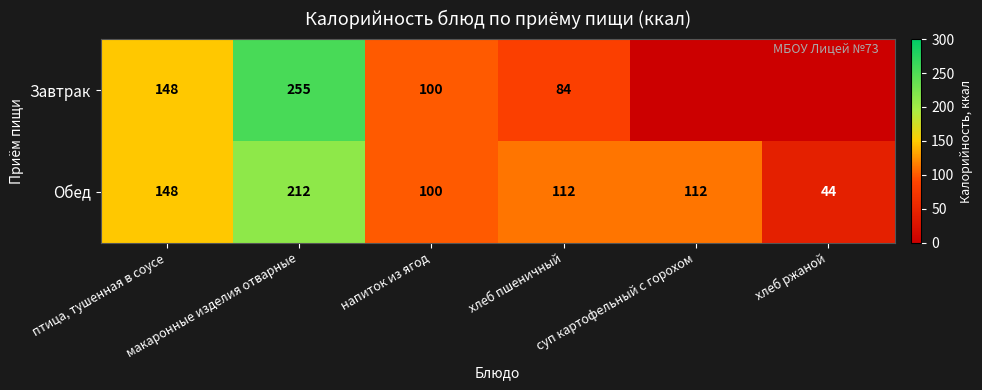

What is the sum of all Обед values?

728